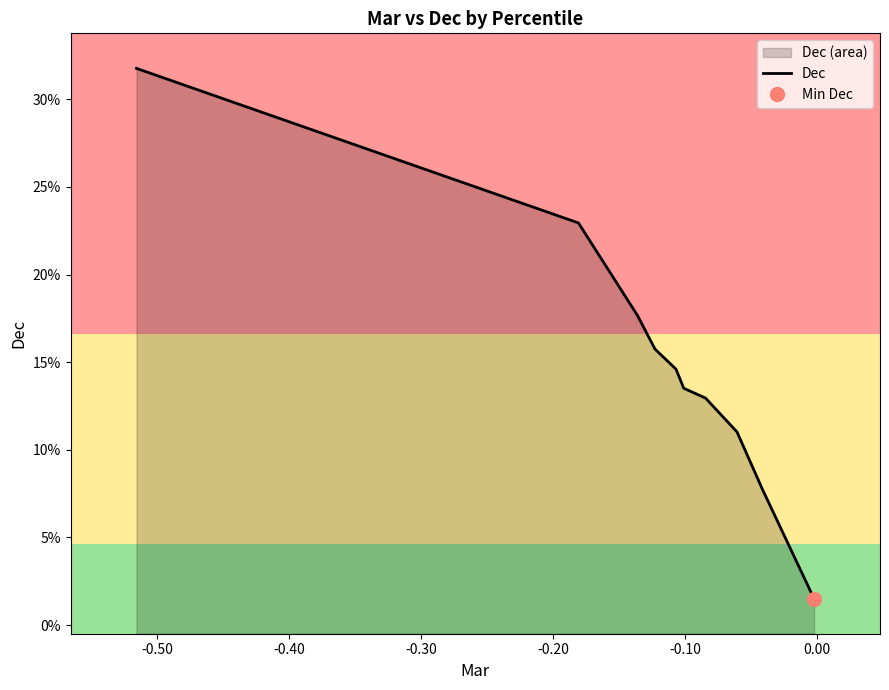

What is the difference between the maximum and second lowest values?

0.2